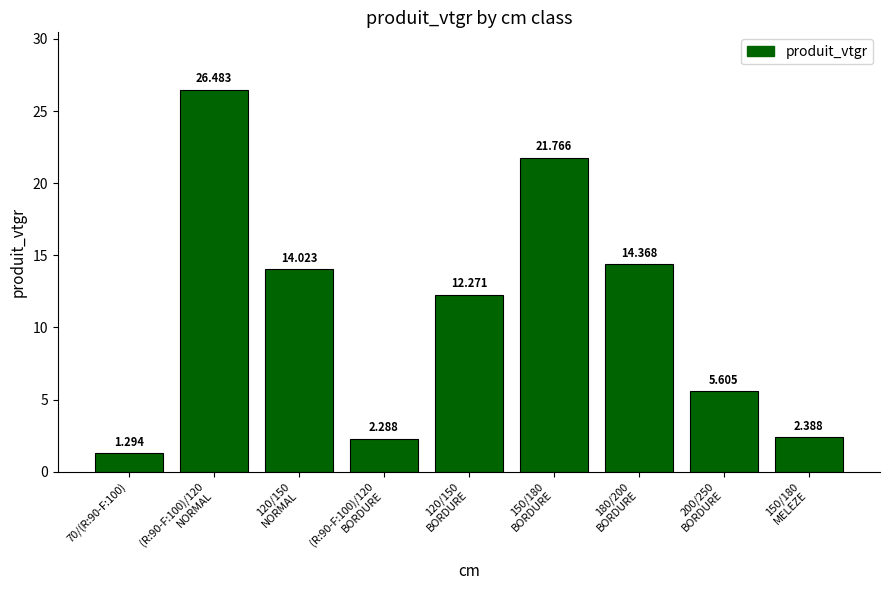

Count the number of data series in this chart.

1